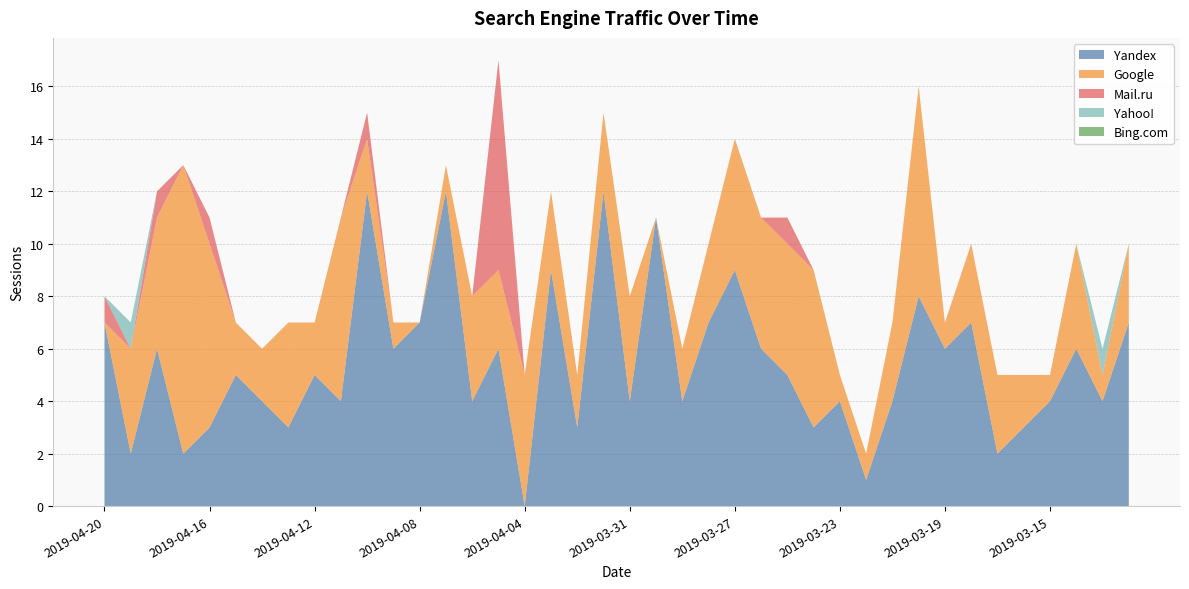

Reading left to right, extract all data points from this chart.

Yandex: 7	2	6	2	3	5	4	3	5	4	12	6	7	12	4	6	0	9	3	12	4	11	4	7	9	6	5	3	4	1	4	8	6	7	2	3	4	6	4	7
Google: 0	4	5	11	7	2	2	4	2	7	2	1	0	1	4	3	5	3	2	3	4	0	2	3	5	5	5	6	1	1	3	8	1	3	3	2	1	4	1	3
Mail.ru: 1	0	1	0	1	0	0	0	0	0	1	0	0	0	0	8	0	0	0	0	0	0	0	0	0	0	1	0	0	0	0	0	0	0	0	0	0	0	0	0
Yahoo!: 0	1	0	0	0	0	0	0	0	0	0	0	0	0	0	0	0	0	0	0	0	0	0	0	0	0	0	0	0	0	0	0	0	0	0	0	0	0	1	0
Bing.com: 0	0	0	0	0	0	0	0	0	0	0	0	0	0	0	0	0	0	0	0	0	0	0	0	0	0	0	0	0	0	0	0	0	0	0	0	0	0	0	0